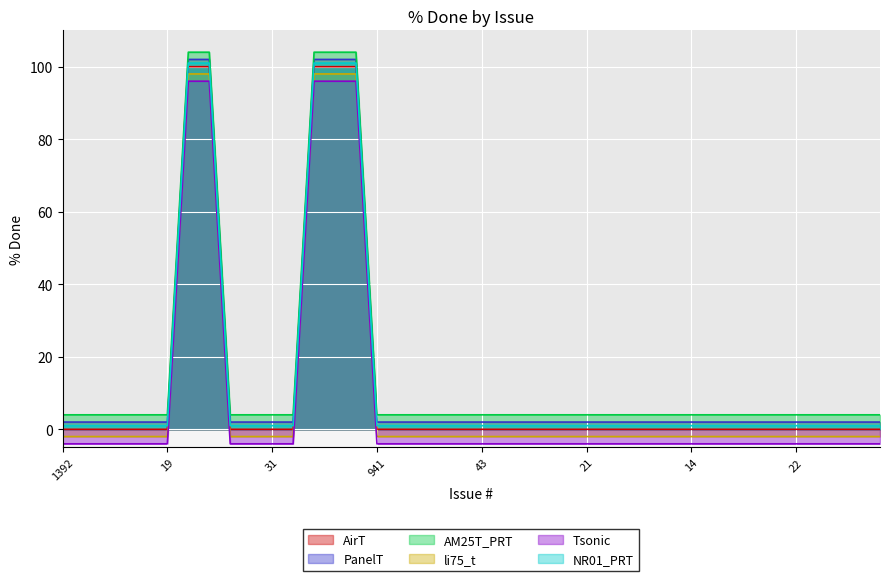

Count the number of data series in this chart.

6